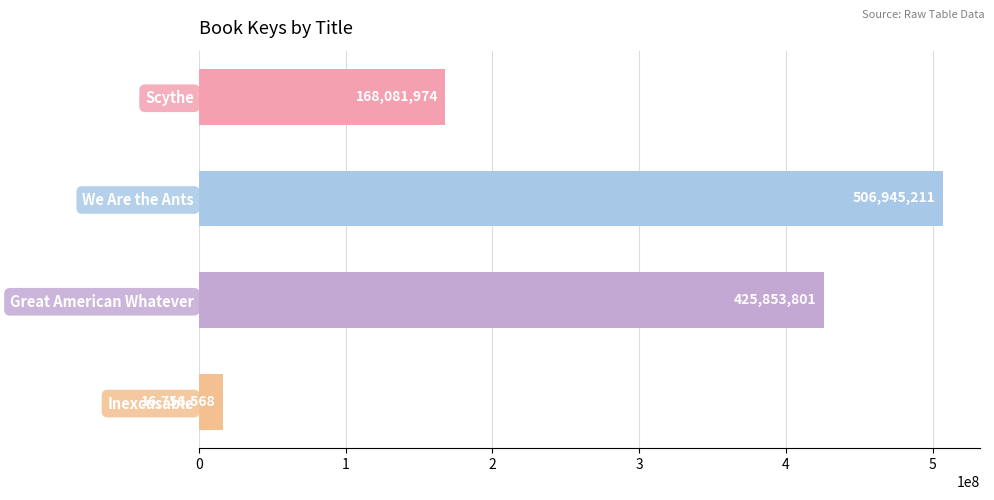

Count the values in the range 168081974 to 506945211.

3